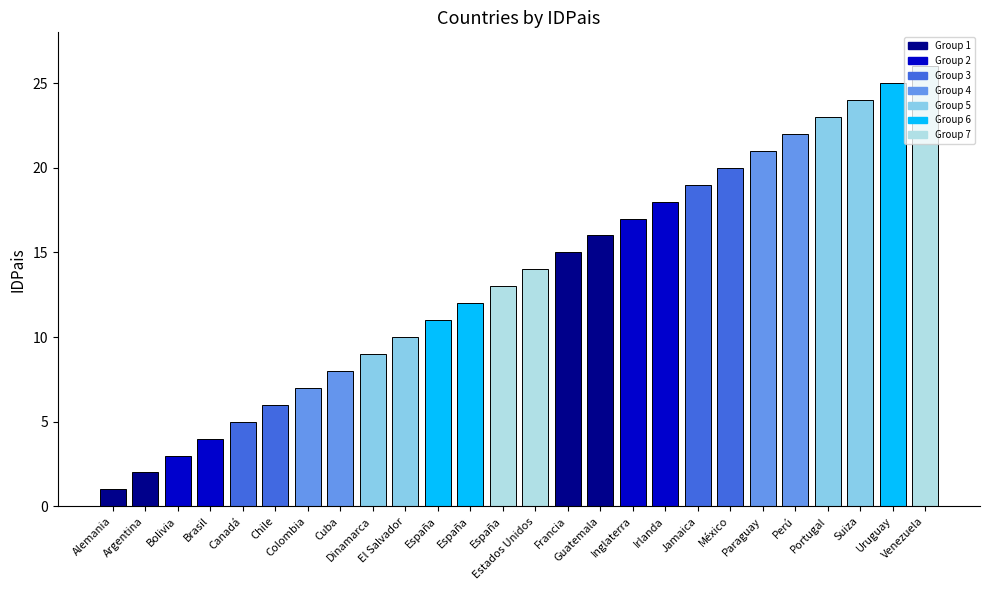

Where does the data first go above 14?

Francia